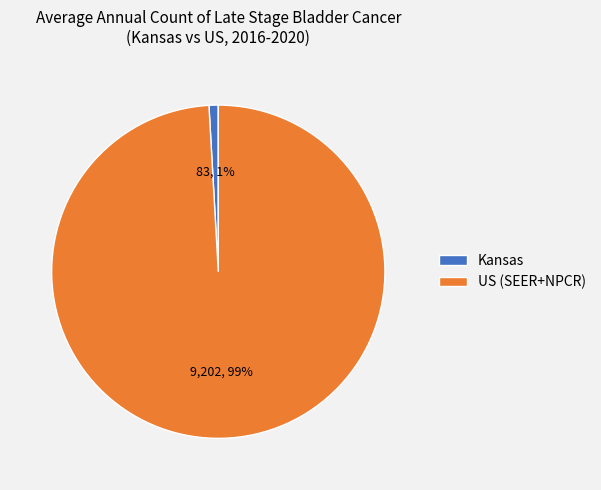

Which slice is the smallest?

Kansas